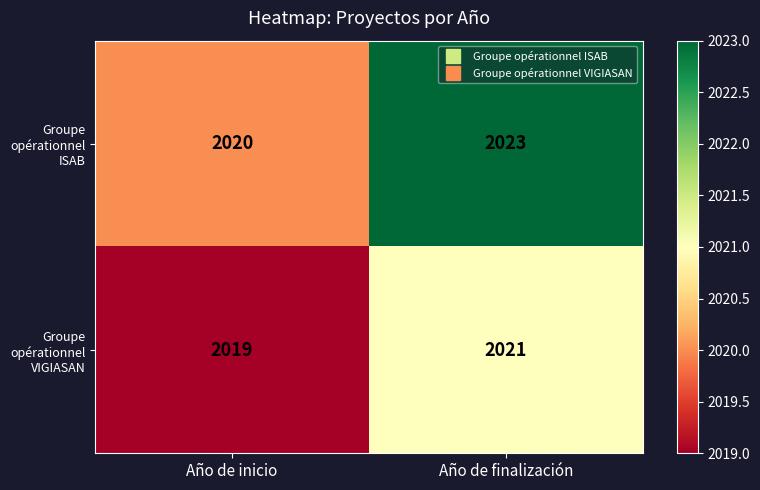

Reading right to left, list all the values displayed in this chart.

Groupe opérationnel ISAB: Año de finalización=2023	Año de inicio=2020
Groupe opérationnel VIGIASAN: Año de finalización=2021	Año de inicio=2019